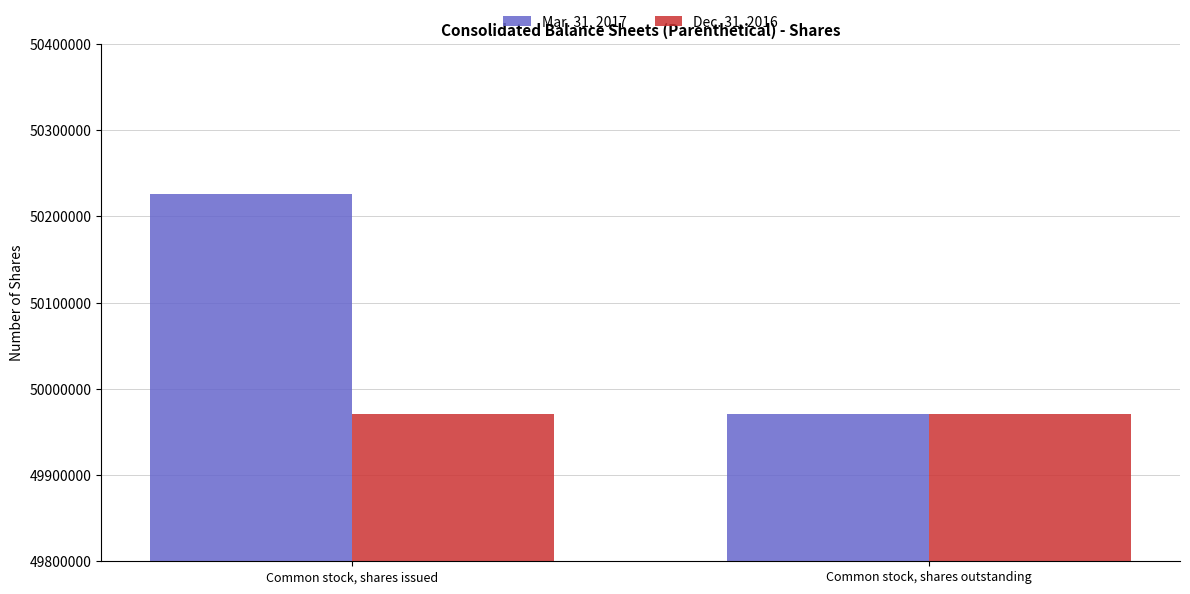

Are the bars grouped side by side (vs. stacked)?

Yes